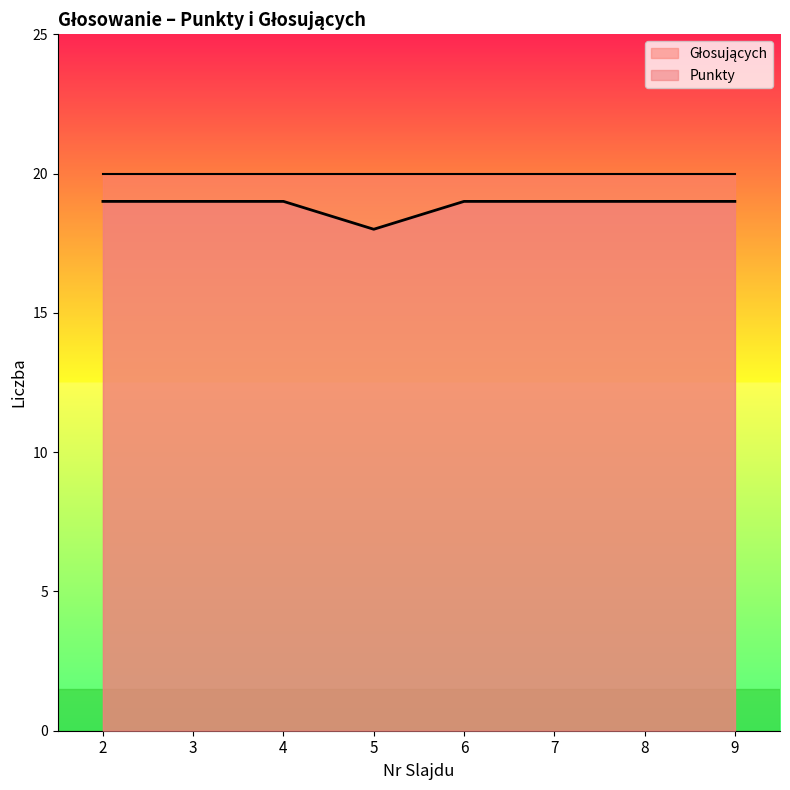

Count the number of categories in the chart.

8